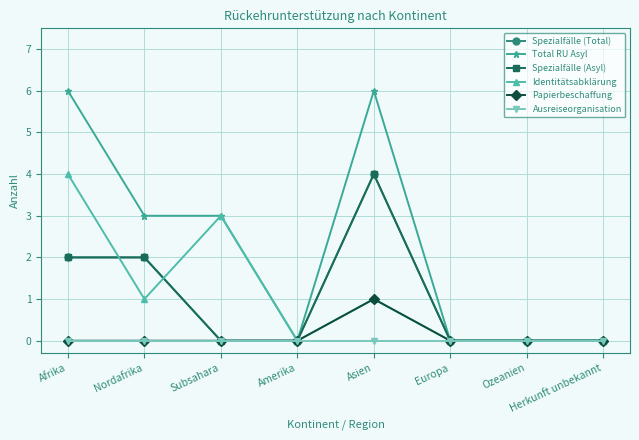

Does the chart have visible grid lines?

Yes